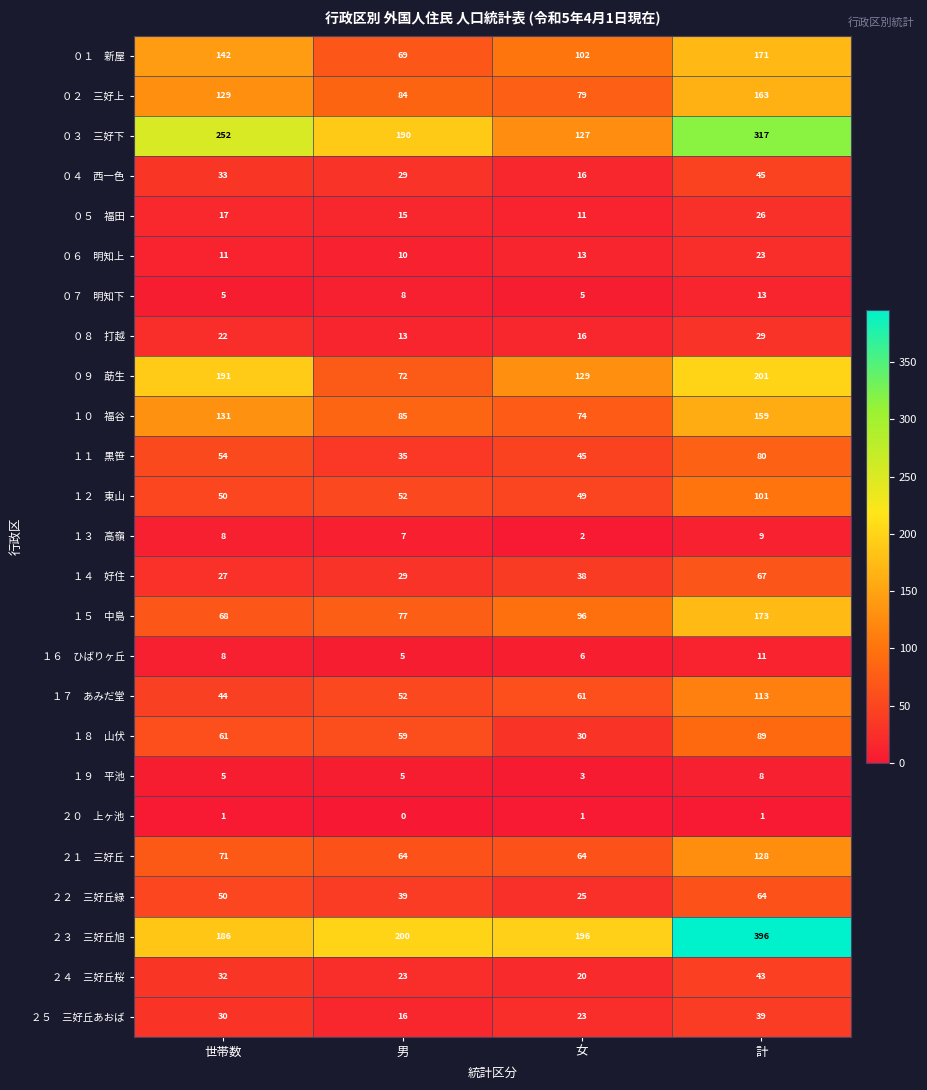

What is the greatest value displayed?

396